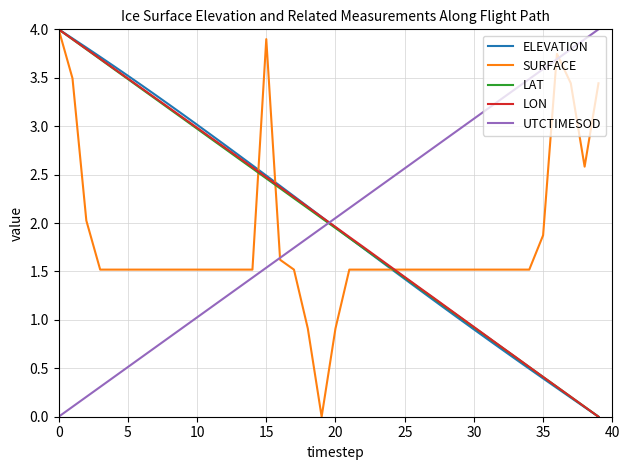

How many times do UTCTIMESOD and ELEVATION cross each other?

1